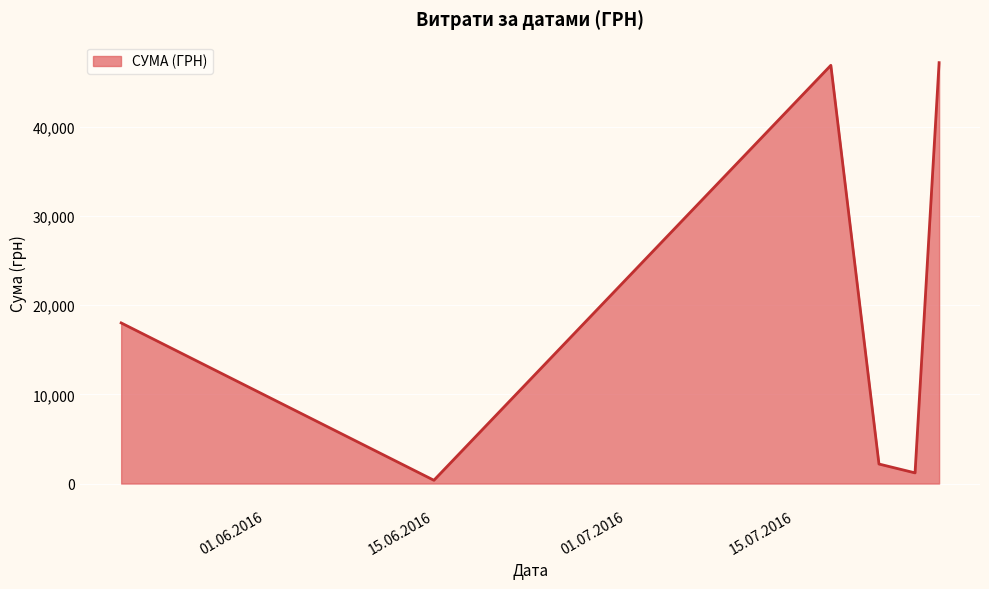

True or false: there are more than 2 points higher than both neighbors.

False